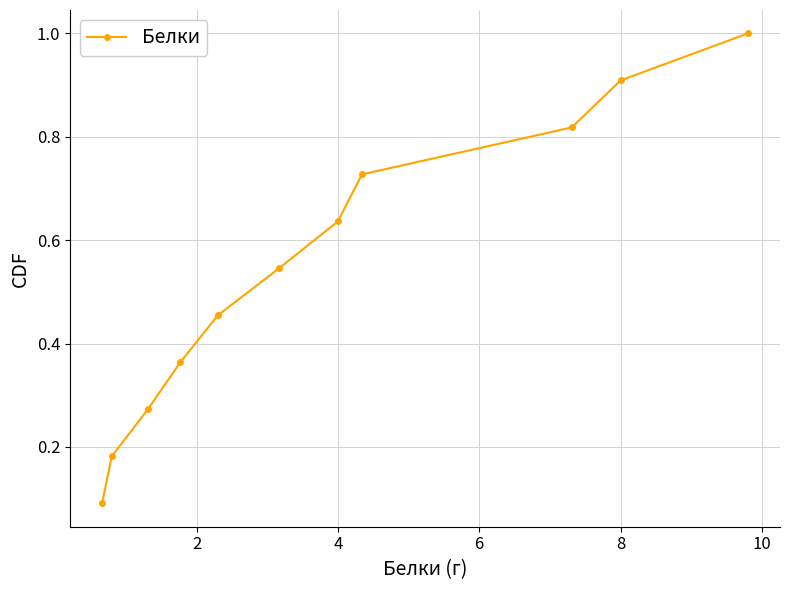

What is the difference between the maximum and minimum values?

0.9